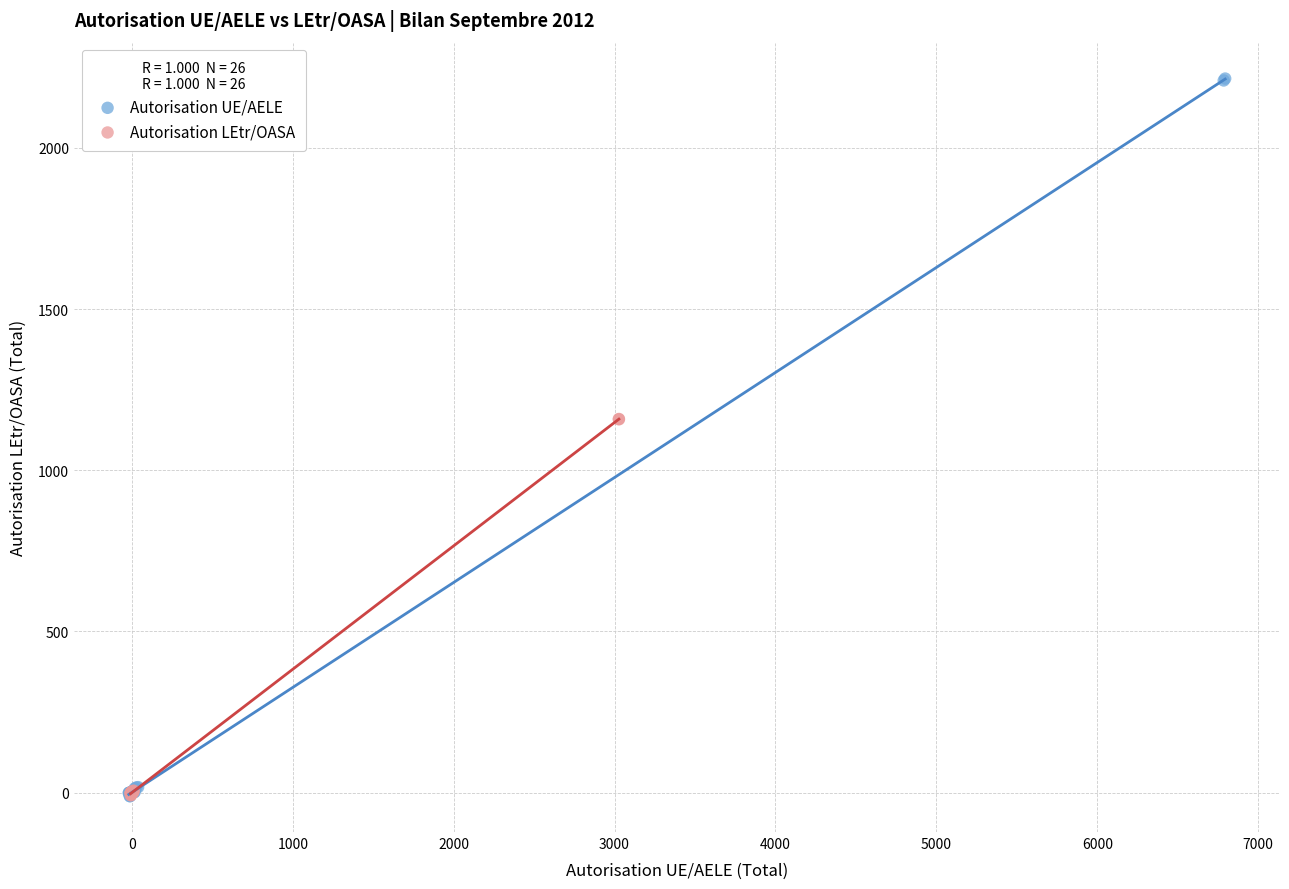

Which series contains the highest Y value?

Autorisation UE/AELE